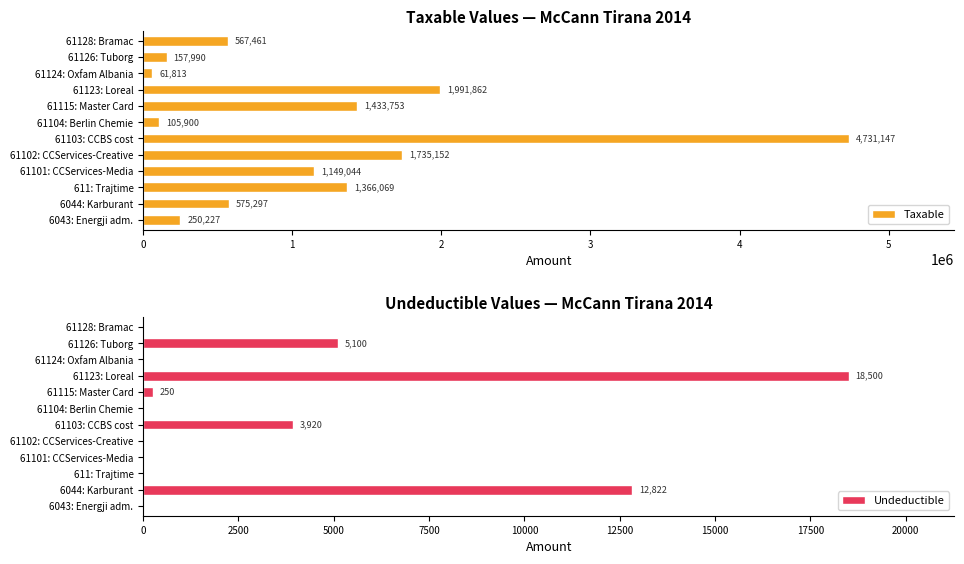

Is it true that Taxable equals 1735151.5 at 61102: CCServices-Creative?

True